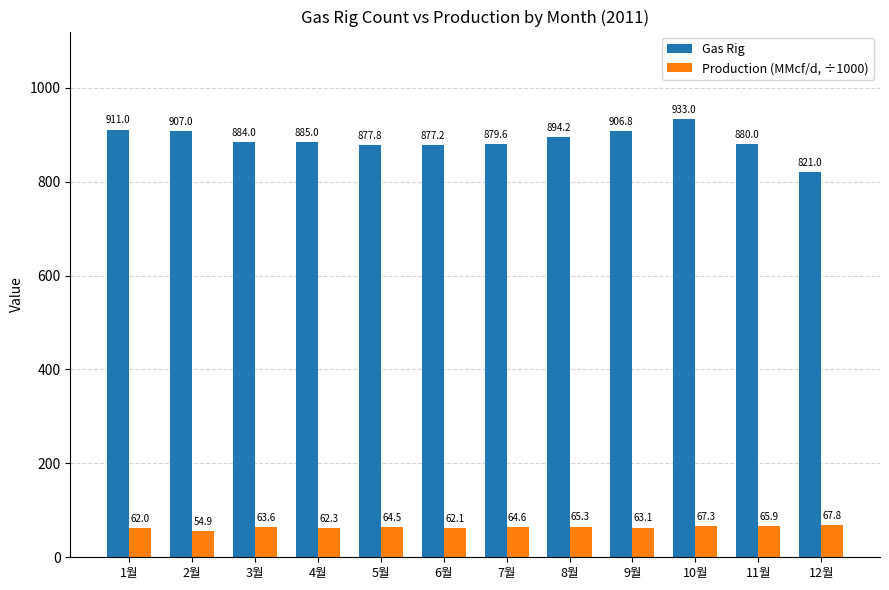

What is the label of the 8th bar from the right?

5월